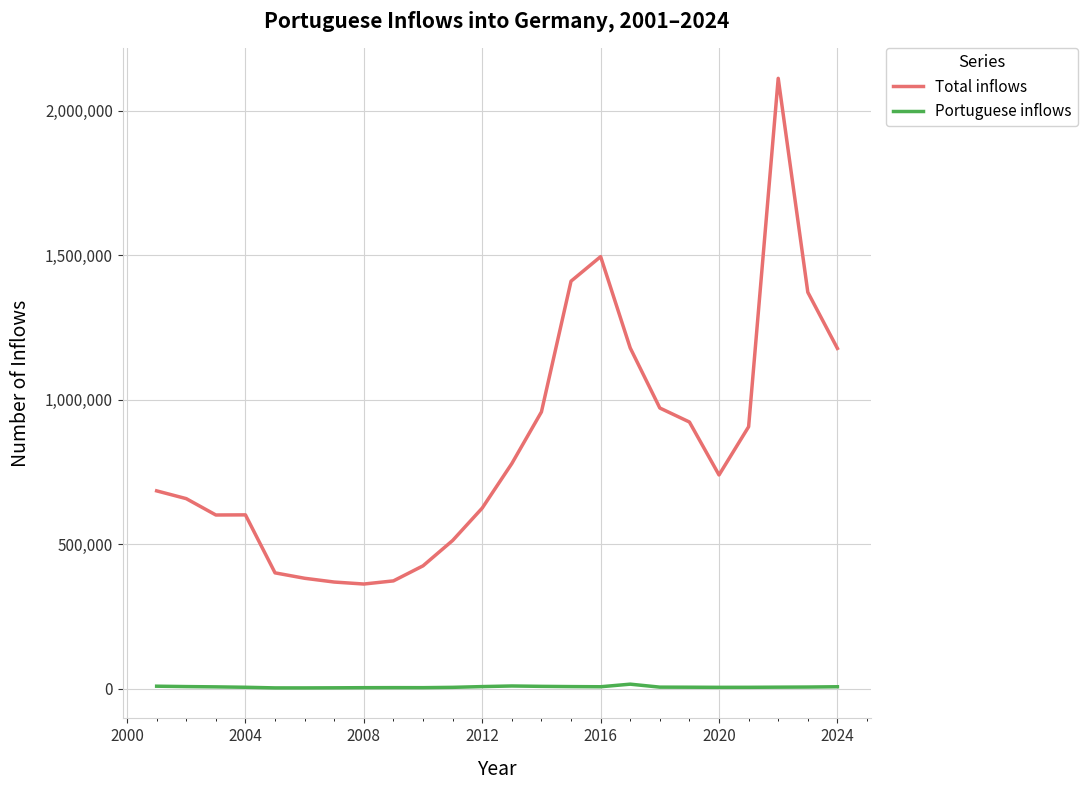

Which series has the largest total across all categories?

Total inflows